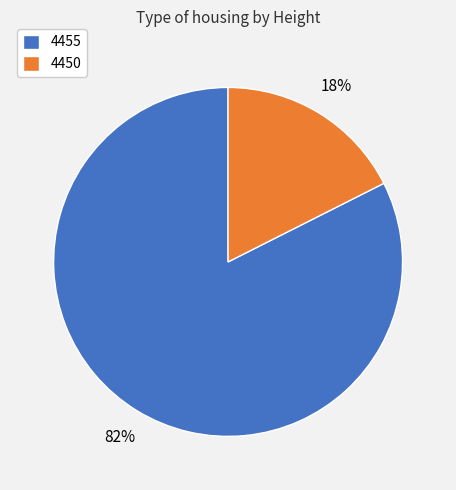

Does 4455 account for over 50% of the chart?

Yes